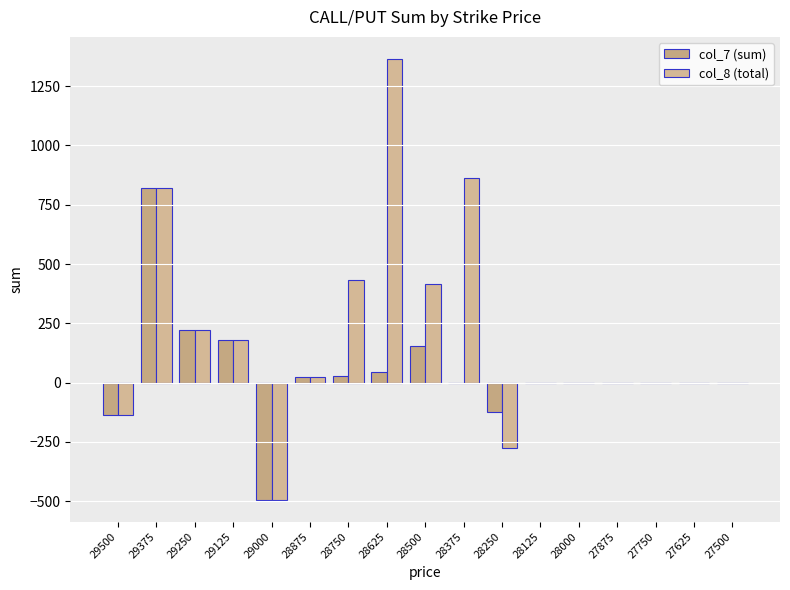

Count the number of categories in the chart.

17